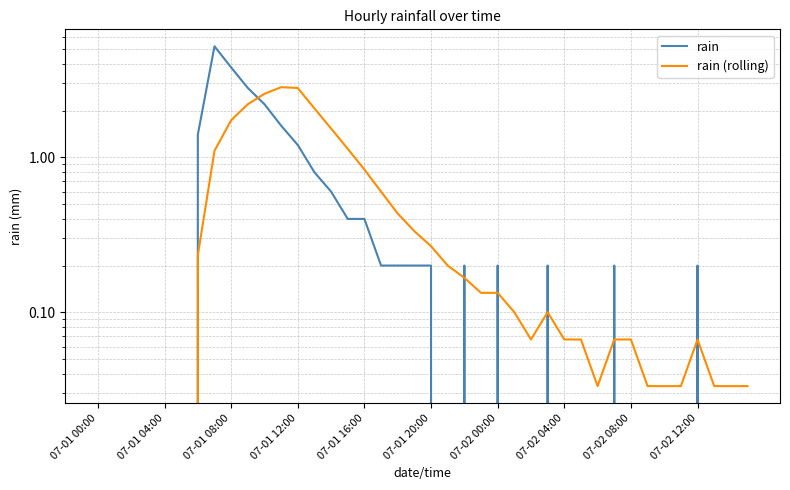

At 13, list the series in order from smallest to largest.

rain, rain (rolling)